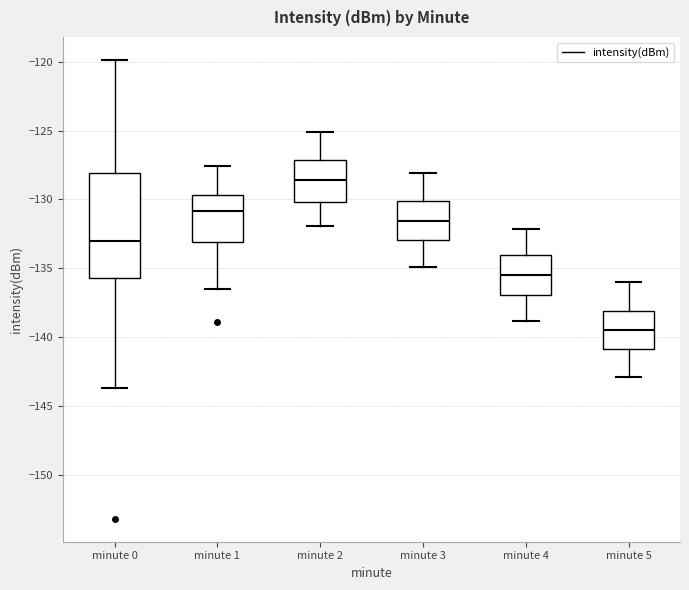

Reading left to right, read every box against the y-axis: the position of its median line, the range the box covers, and the ends of its whiskers. The values are not printed on the chart, so give them approximately, as read against the axis.

minute 0: median -133.0, box -135.5 to -128.0, whiskers -143.5 to -120.0
minute 1: median -131.0, box -133.0 to -129.5, whiskers -136.5 to -127.5
minute 2: median -128.5, box -130.0 to -127.0, whiskers -132.0 to -125.0
minute 3: median -131.5, box -133.0 to -130.0, whiskers -135.0 to -128.0
minute 4: median -135.5, box -137.0 to -134.0, whiskers -139.0 to -132.0
minute 5: median -139.5, box -141.0 to -138.0, whiskers -143.0 to -136.0